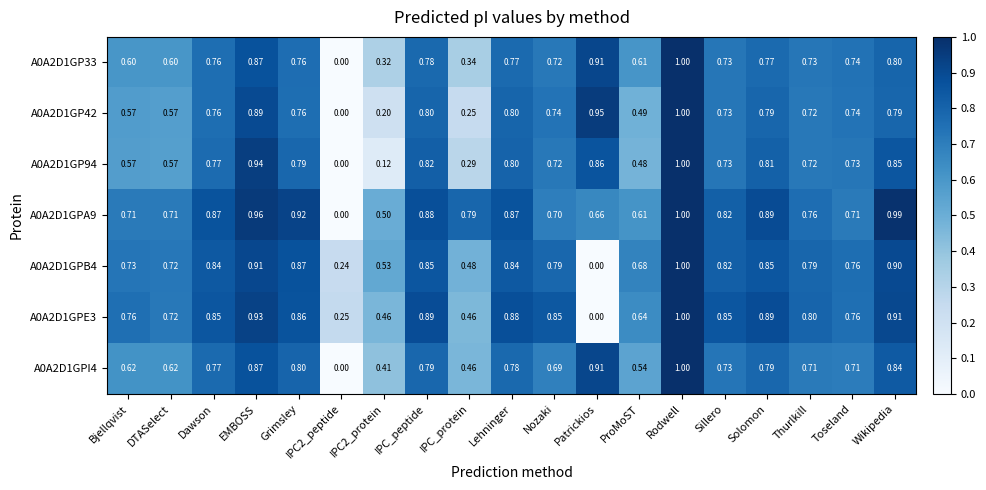

Which category has the highest value in the A0A2D1GPI4 series?

Rodwell